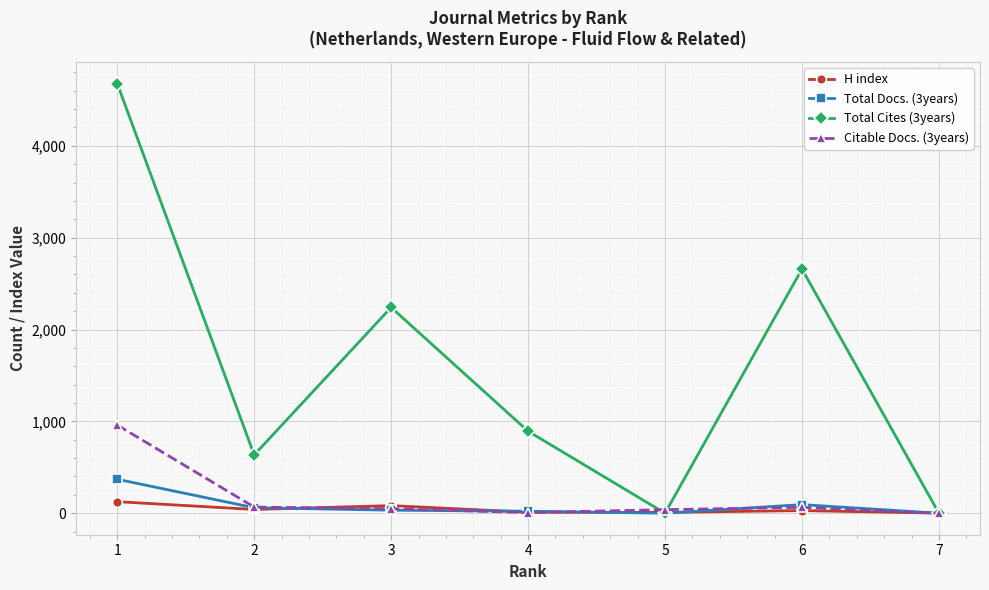

At how many categories does at least one series exceed 1372?

3